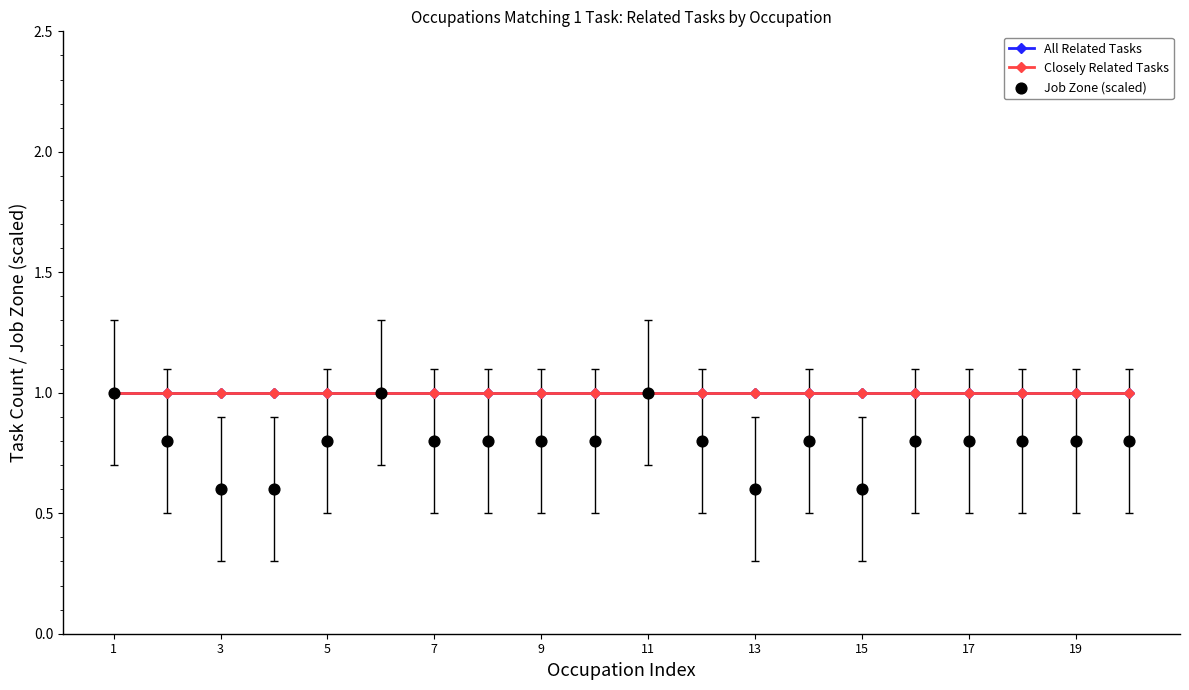

Is the value of All Related Tasks at 9 greater than the value of Job Zone (scaled) at 11?

No